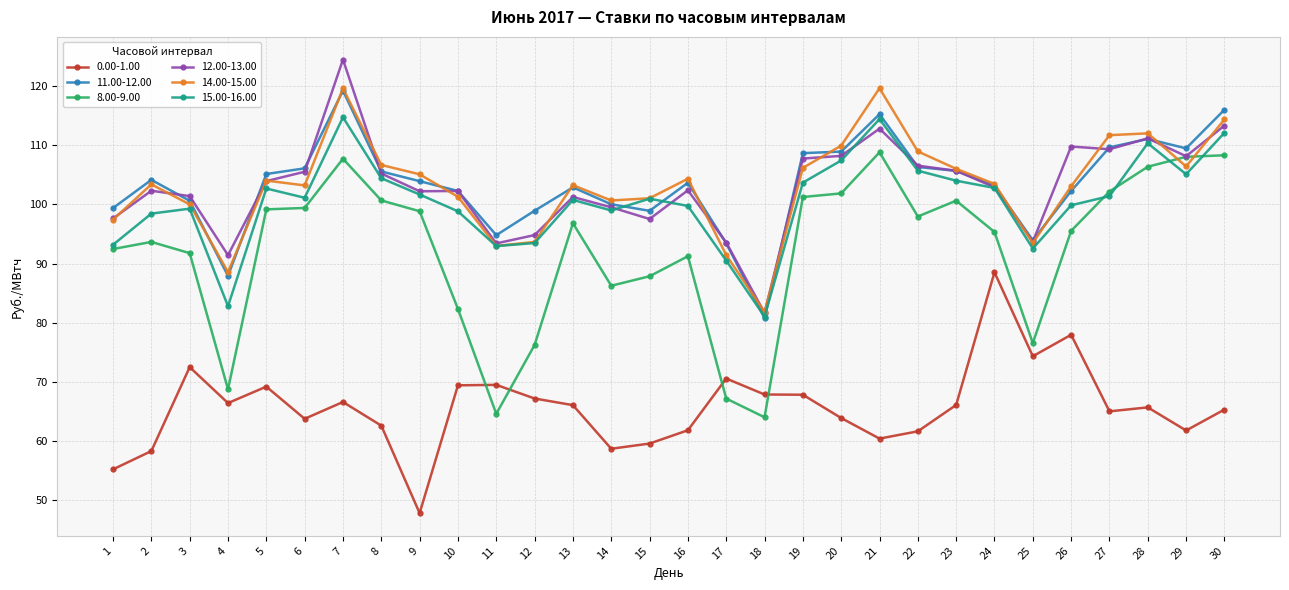

What is the smallest value displayed?

47.8